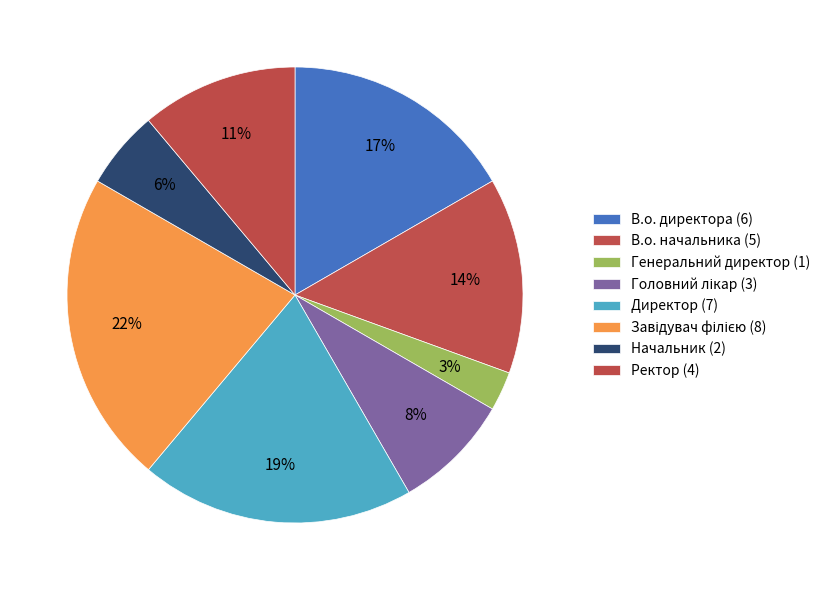

To the nearest percent, what percentage of the pie is Начальник?

6%